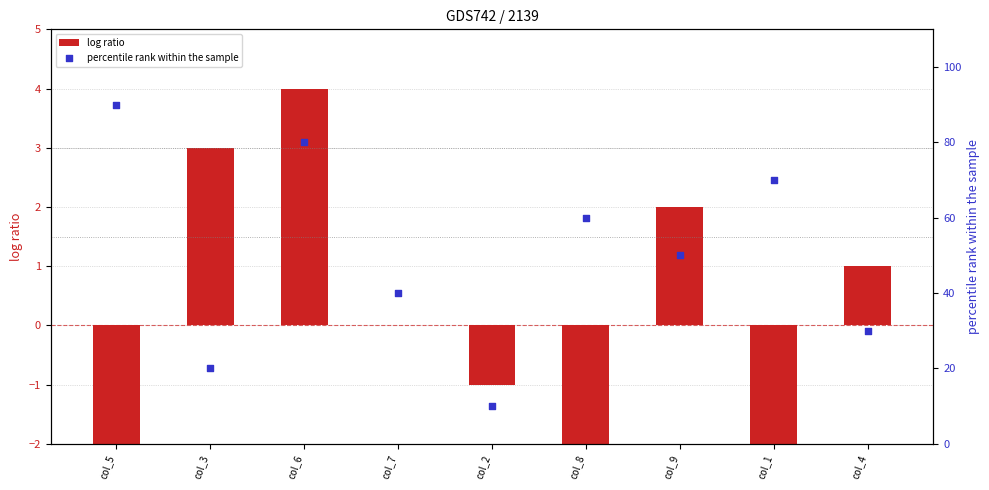

Which series has the largest total across all categories?

percentile rank within the sample